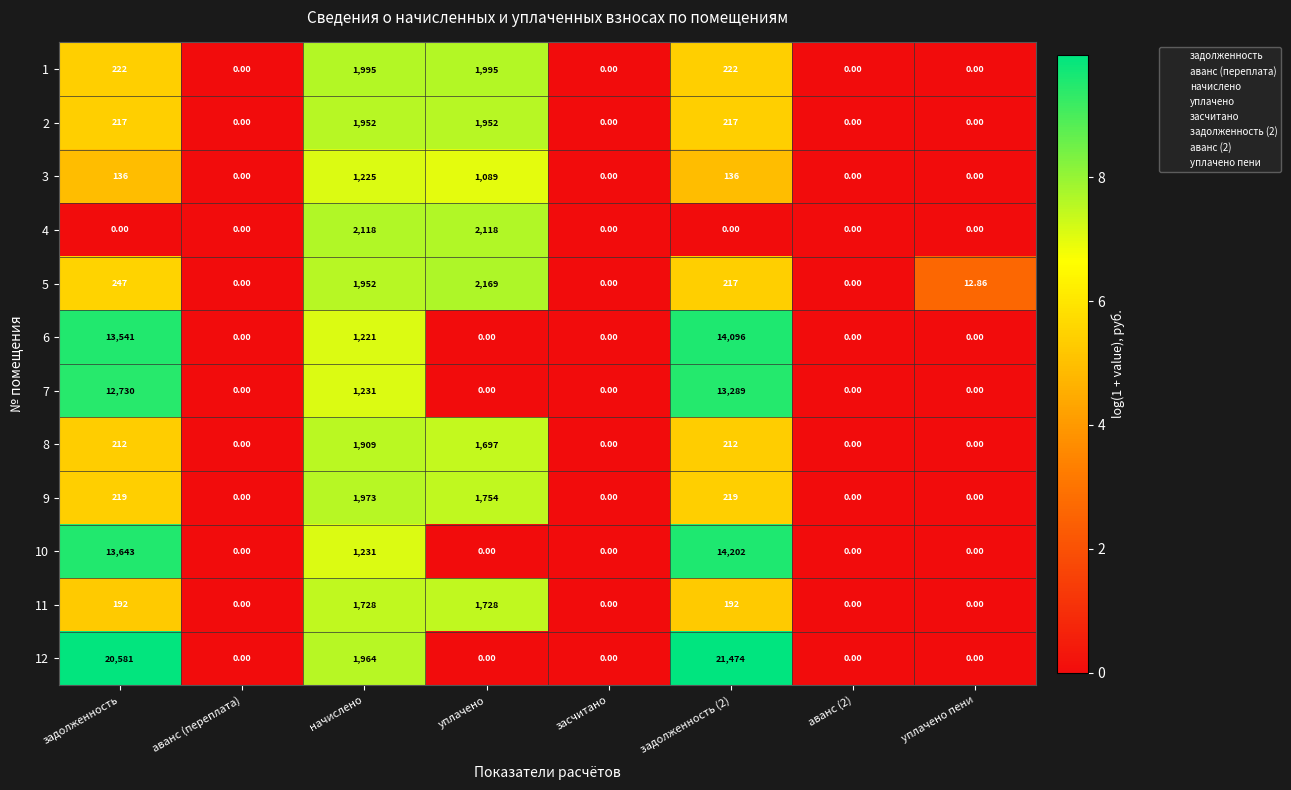

Rank the series by their maximum value, from lowest to highest.

3, 11, 8, 2, 9, 1, 4, 5, 7, 6, 10, 12